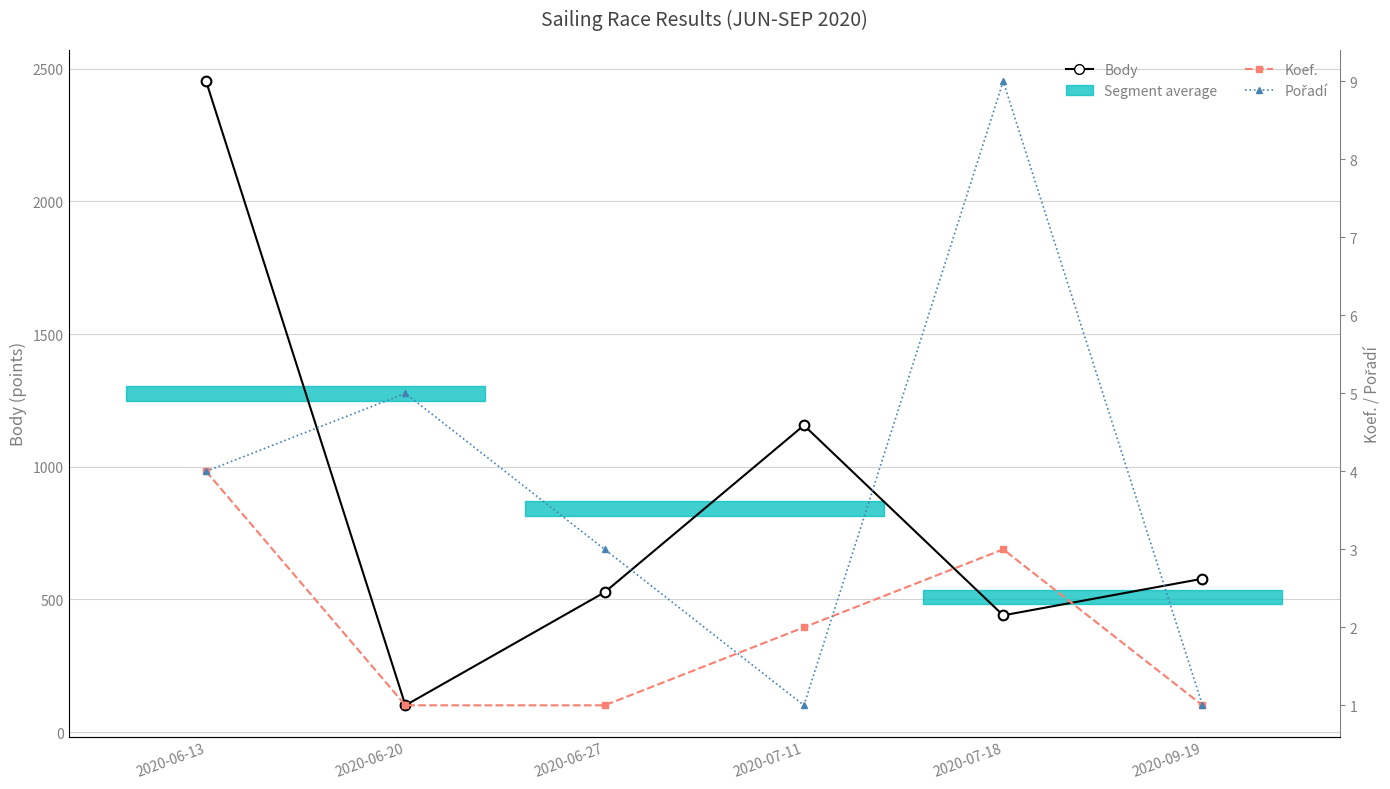

How many categories are shown in the chart?

6